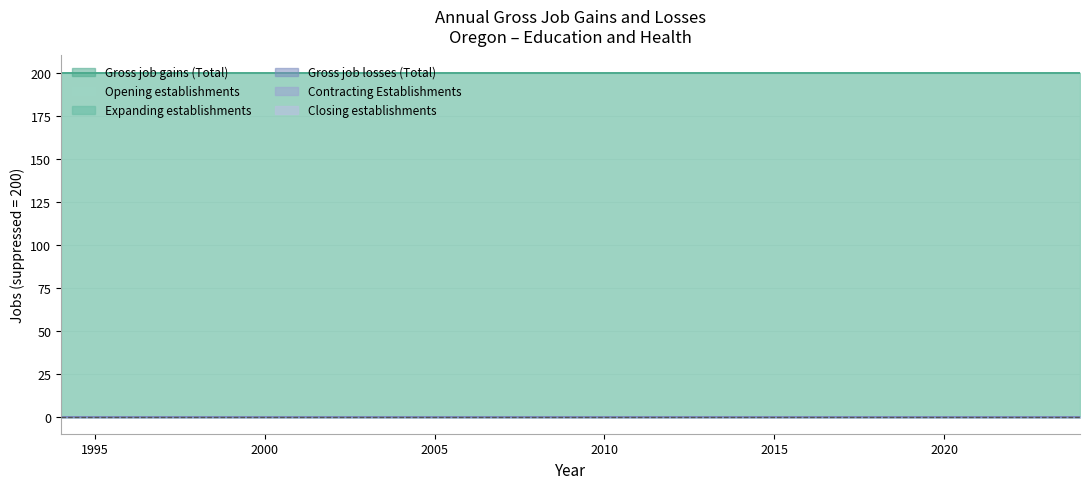

Does the chart have visible grid lines?

Yes